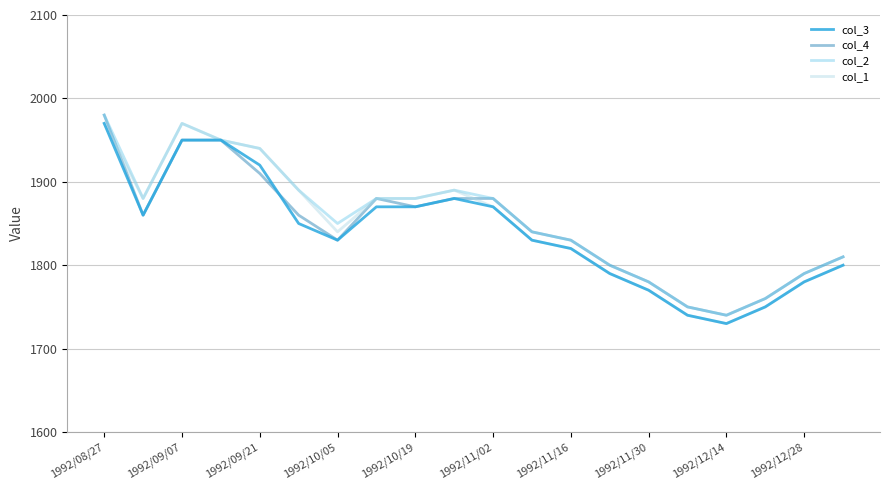

What is the minimum value shown in the chart?

1730